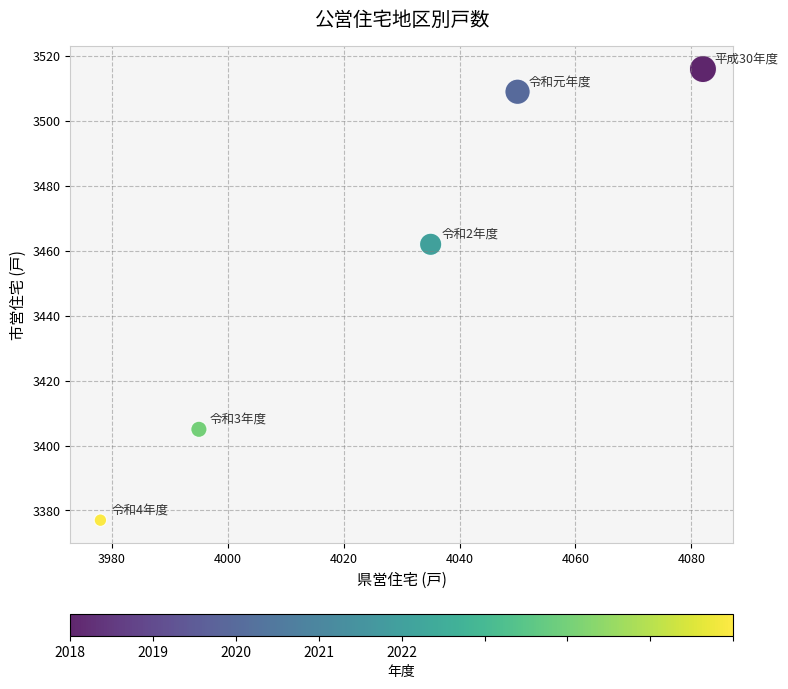

What Y value in the scatter plot is closest to 3446?

3462